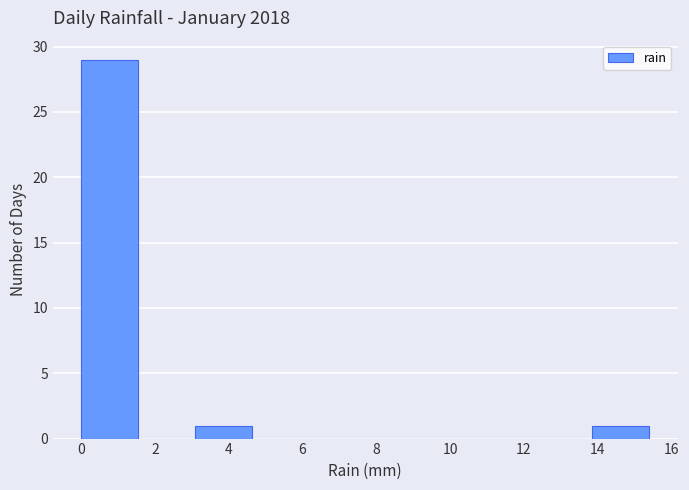

What is the height of the bar covering 13.86 to 15.40 on the x-axis? Neither the bar edges nor the heights are printed on the chart, so give them approximately, as read against the axes.

1